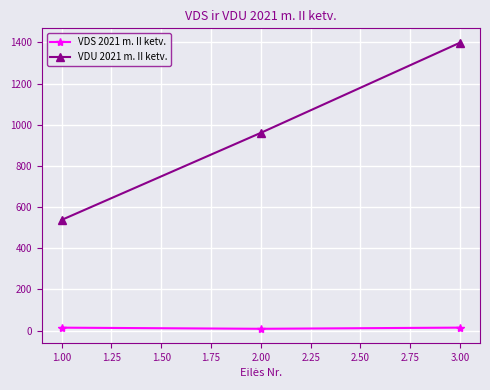

What is the total value across all series at 1.00?

552.2